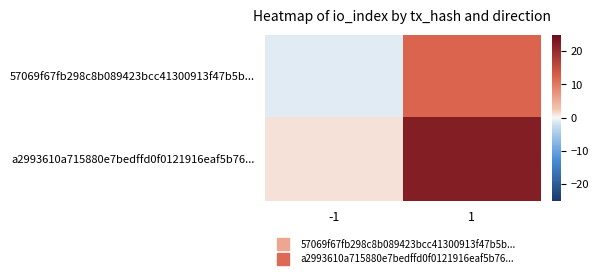

How many distinct data groups are displayed?

2